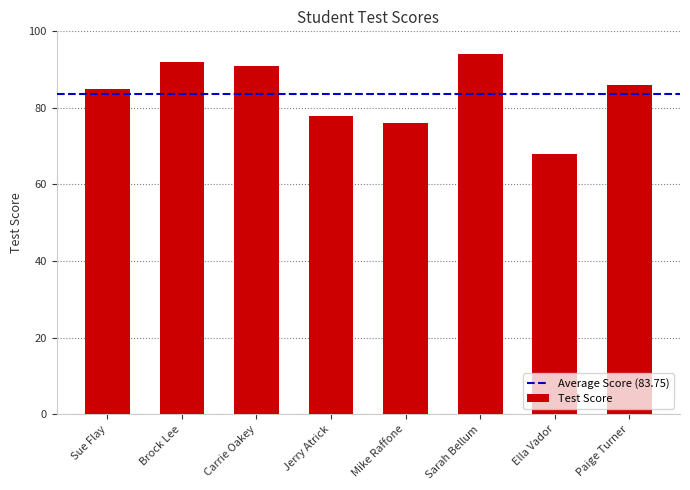

What is the sum of all values?

670